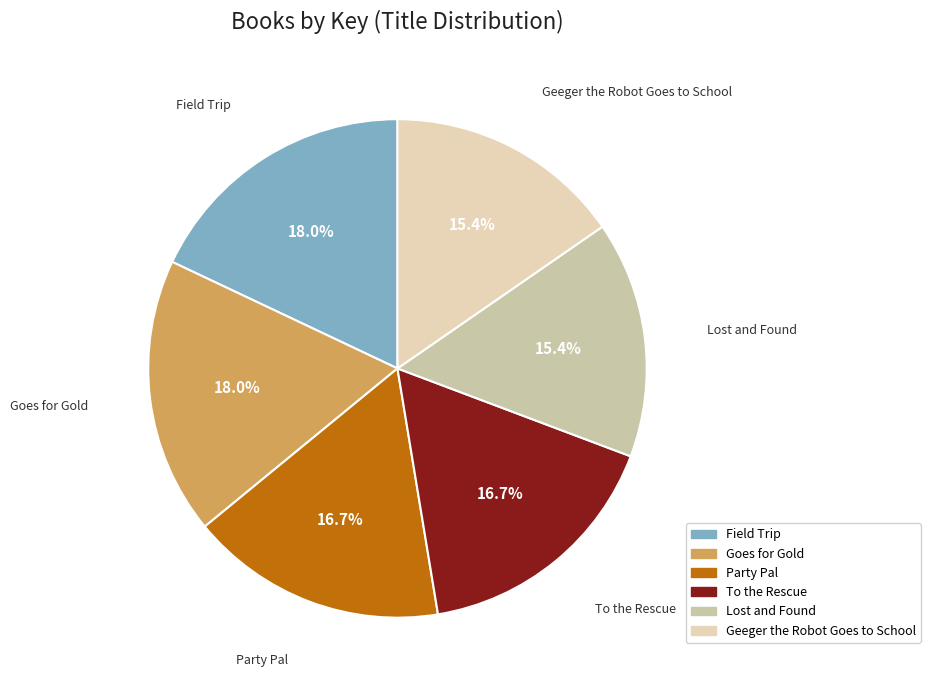

The Lost and Found slice represents 15% of the pie. True or false?

True